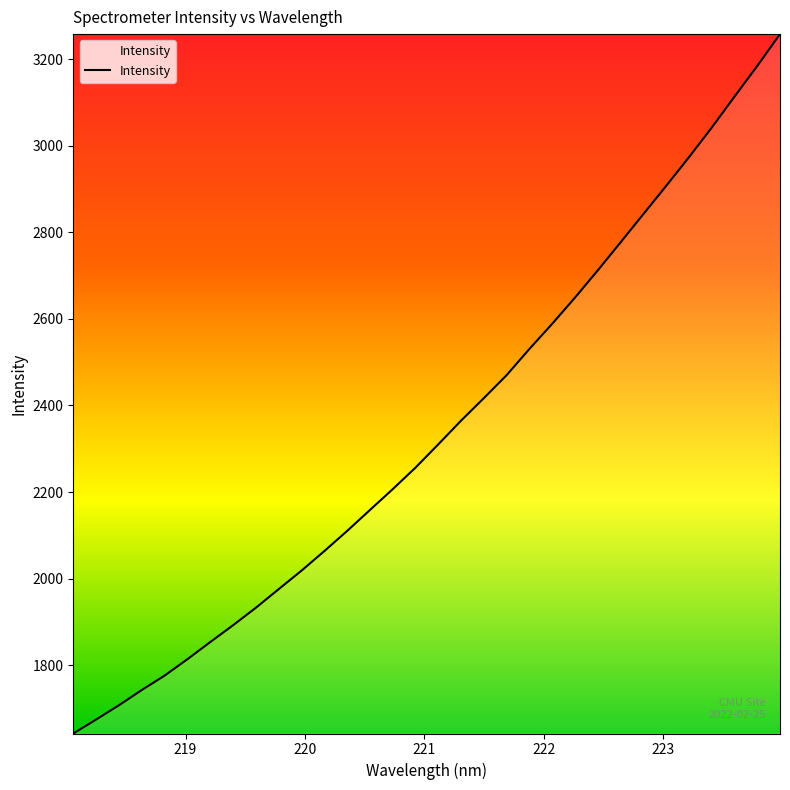

What is the smallest value displayed?

1642.5